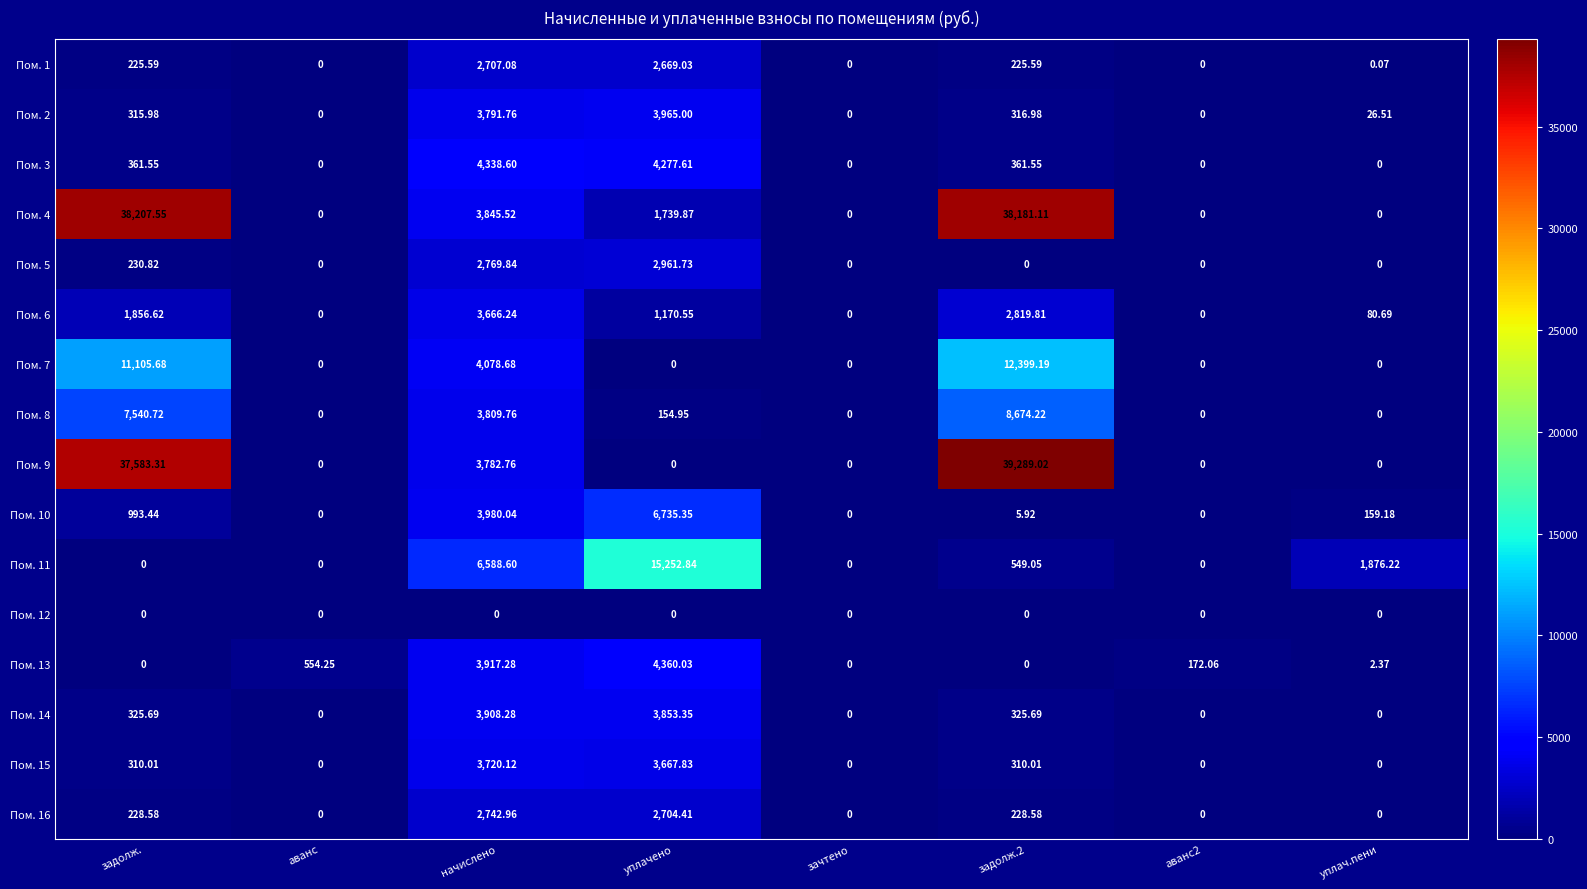

Where does the Пом. 10 series first go above 159?

задолж.